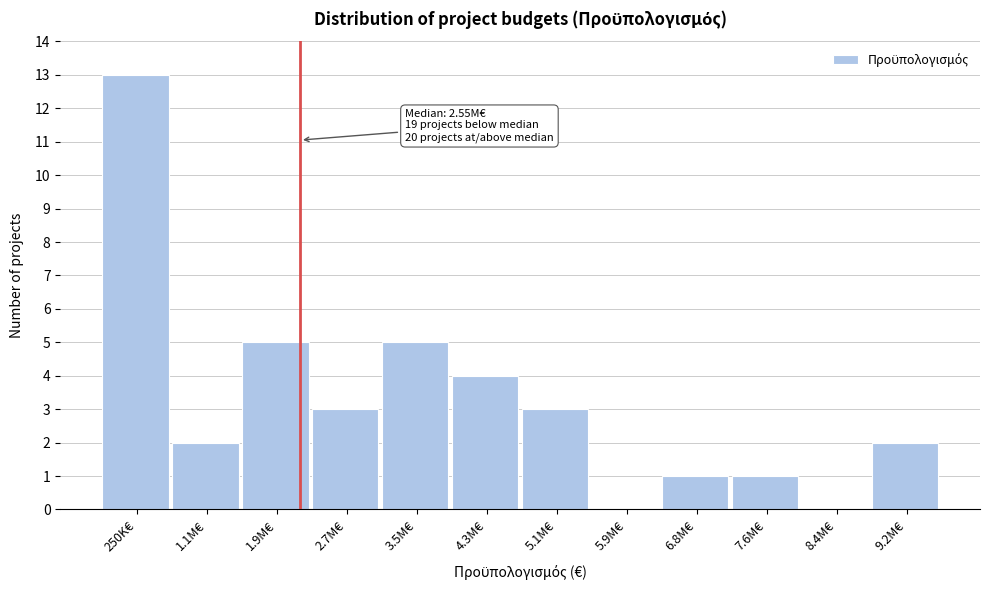

Reading right to left, extract all data points from this chart.

9.2M€=2	8.4M€=0	7.6M€=1	6.8M€=1	5.9M€=0	5.1M€=3	4.3M€=4	3.5M€=5	2.7M€=3	1.9M€=5	1.1M€=2	250K€=13